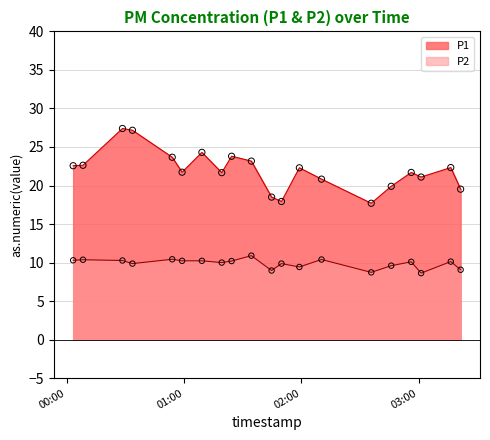

What are all the series names shown in the legend?

P1, P2